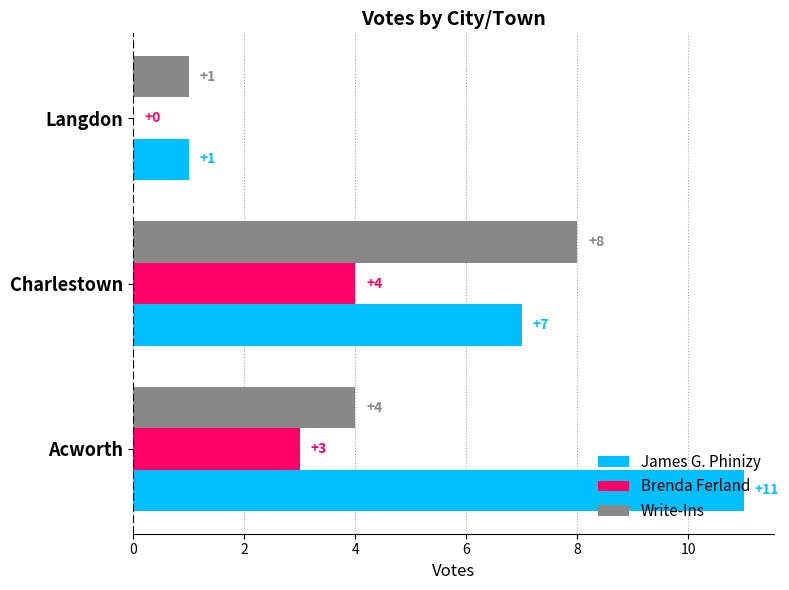

At which category is the sum across all series the highest?

Charlestown